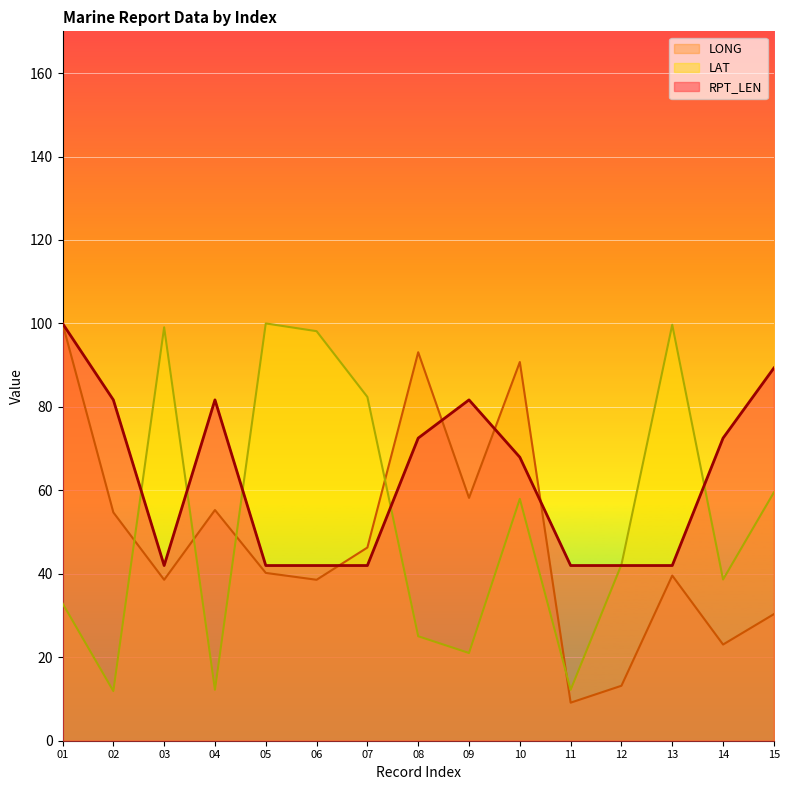

What is the highest value of the RPT_LEN series?

100.0